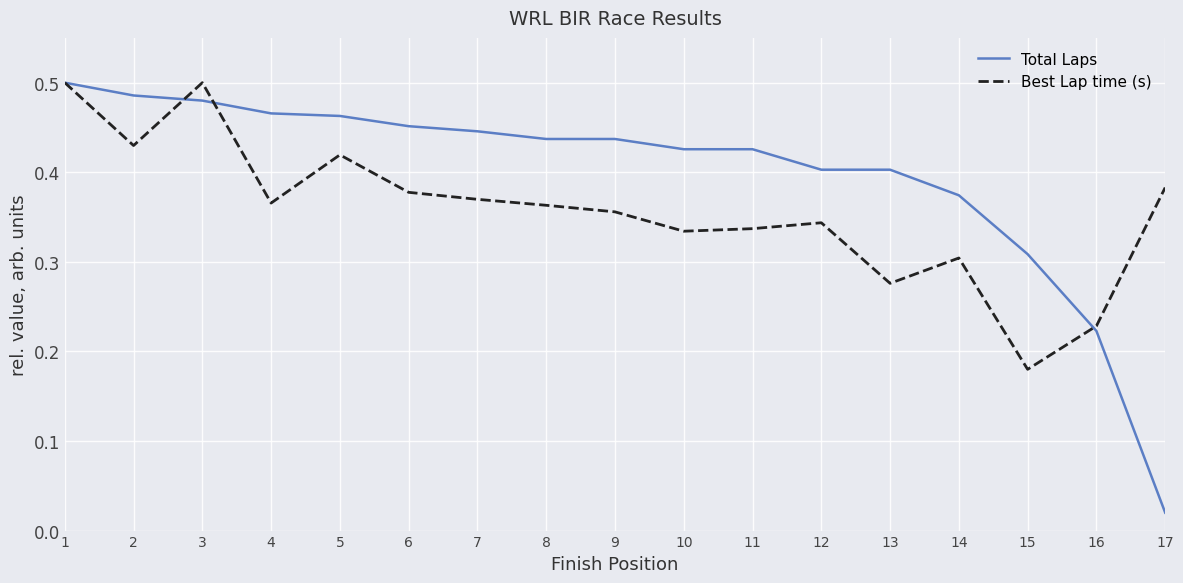

What is the difference between the highest and lowest values at 6?

0.1